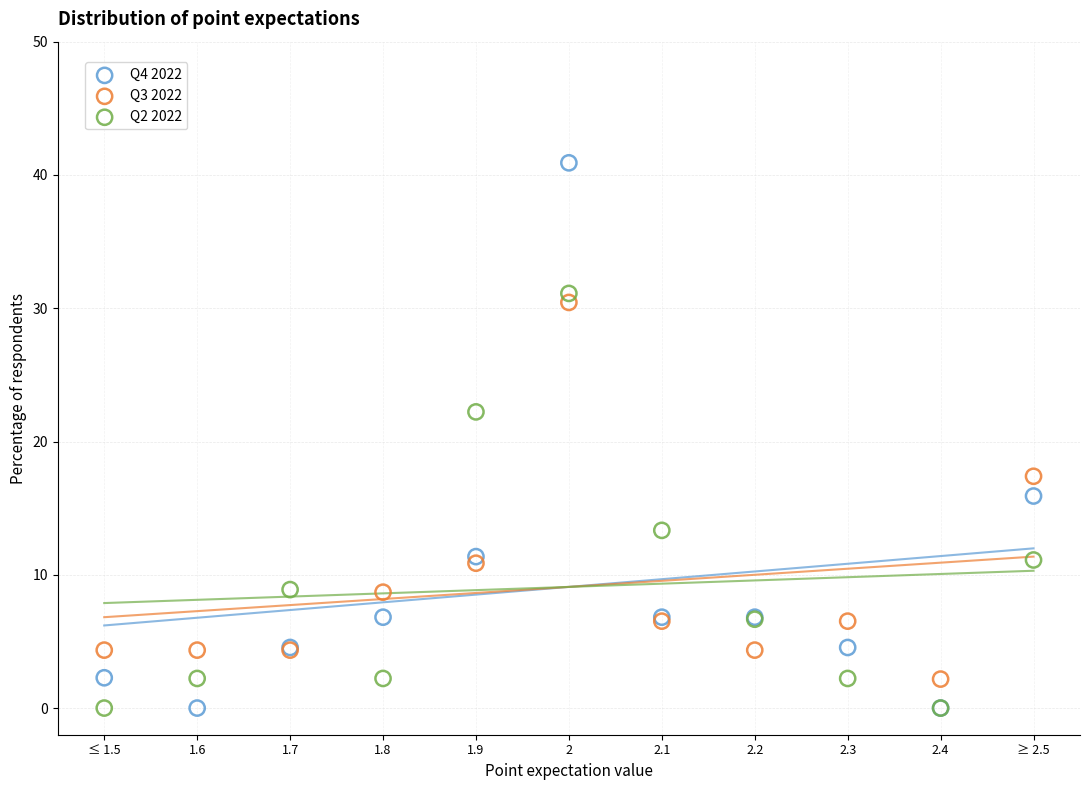

What is the X range (max minus min) for the scatter plot?

1.0